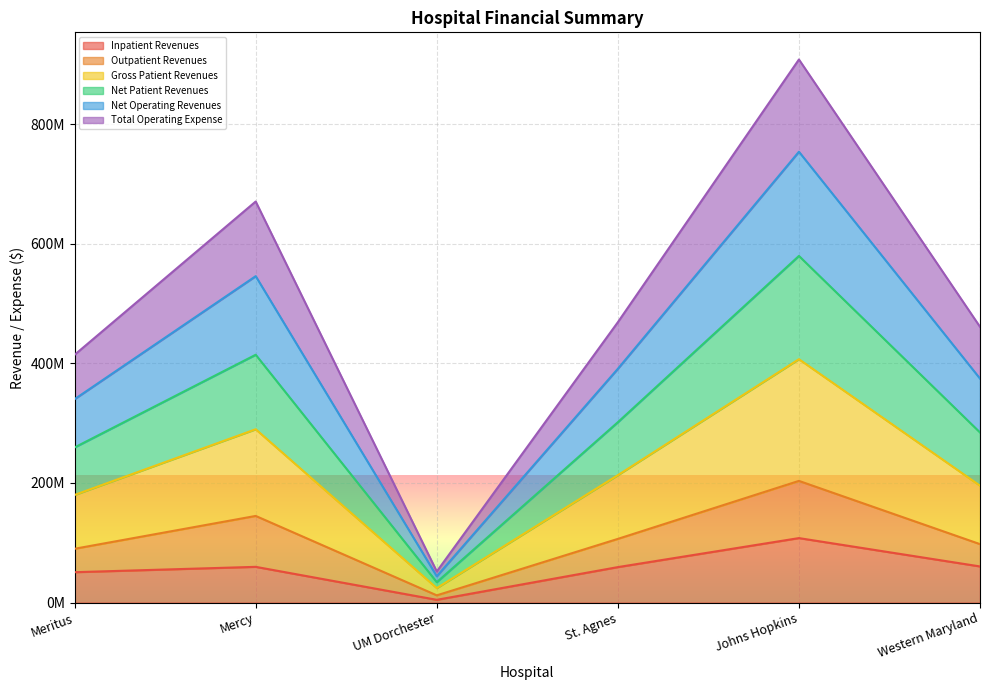

In Net Operating Revenues, how many points are lower than both neighbors (excluding endpoints)?

1